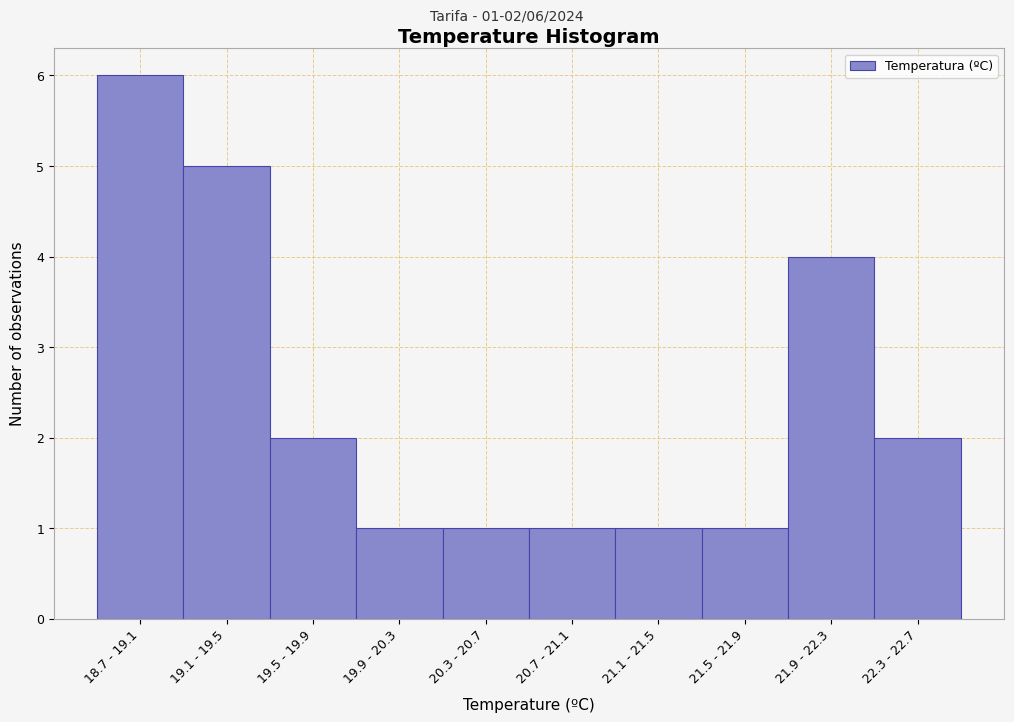

Reading left to right, what are all the values shown in this chart?

6	5	2	1	1	1	1	1	4	2